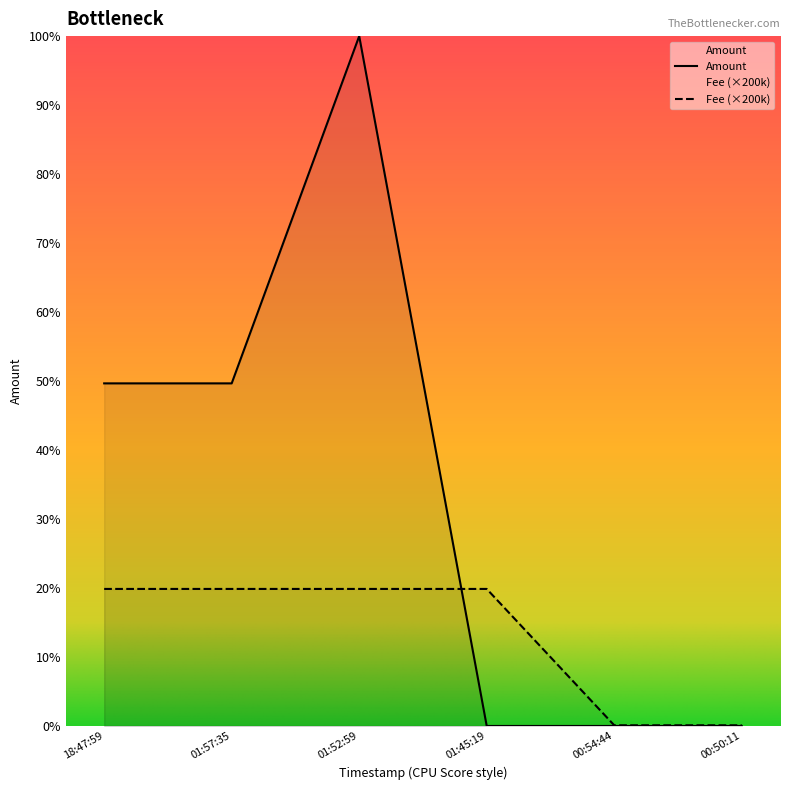

How many times do Amount and Fee cross each other?

1